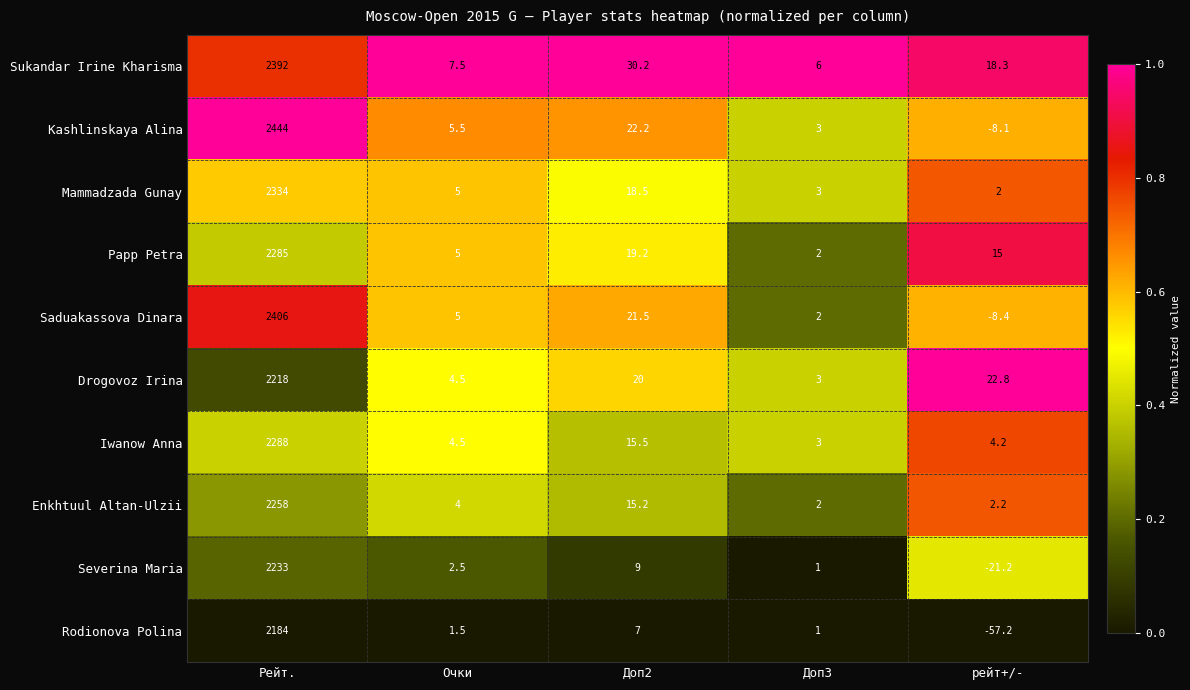

Which label corresponds to the largest value in the chart?

Рейт.